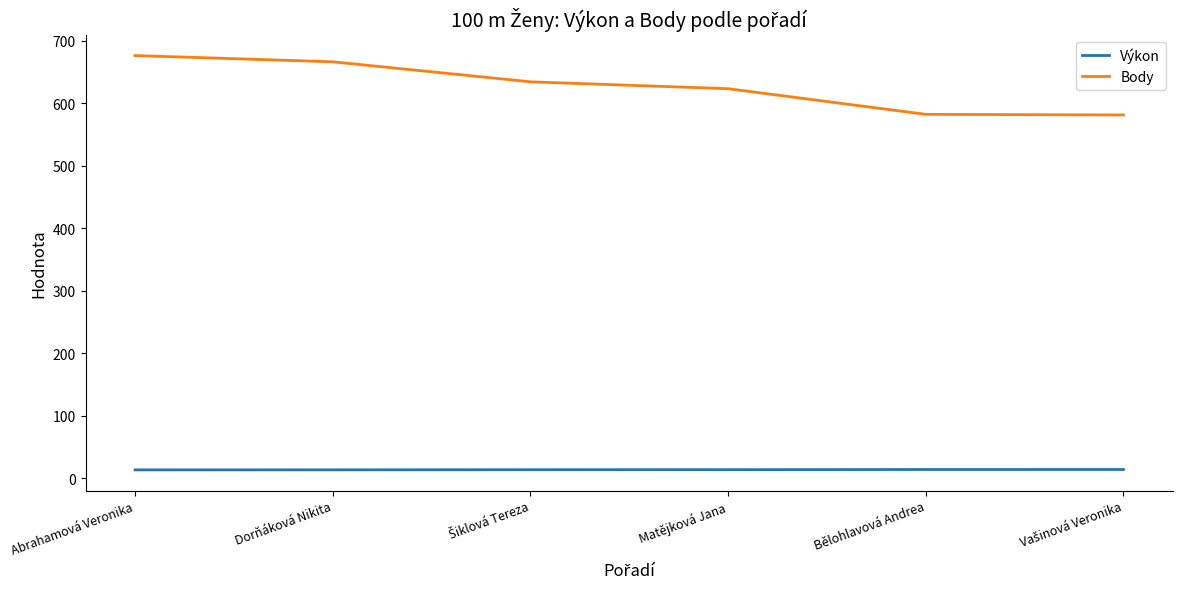

What is the sum of all Výkon values?

83.1